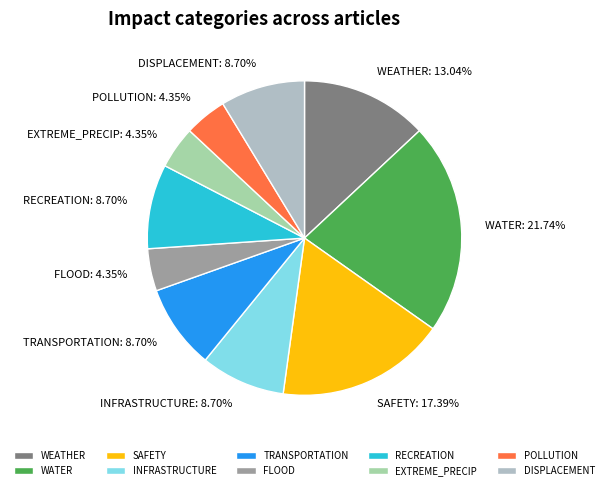

Is it true that INFRASTRUCTURE is 9% of the pie?

True